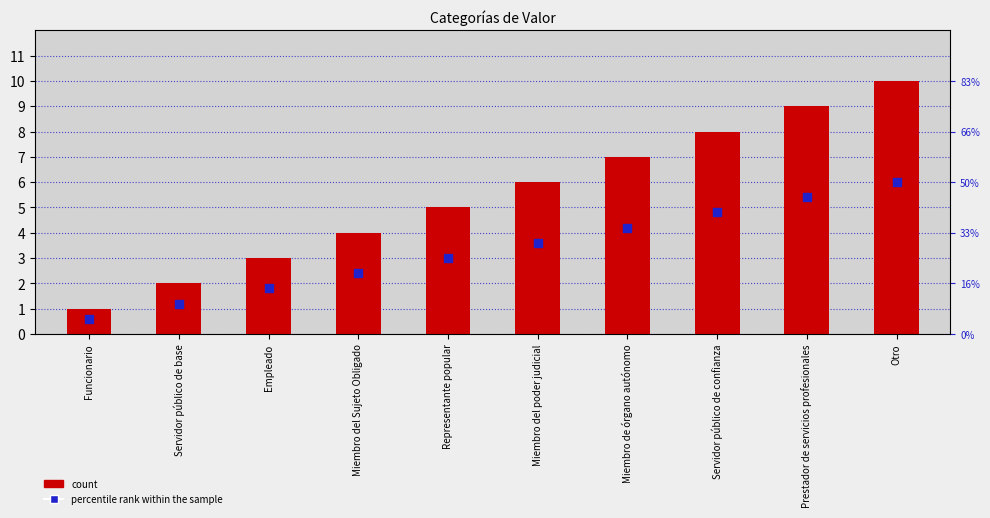

Which series reaches the minimum Y coordinate?

percentile rank within the sample